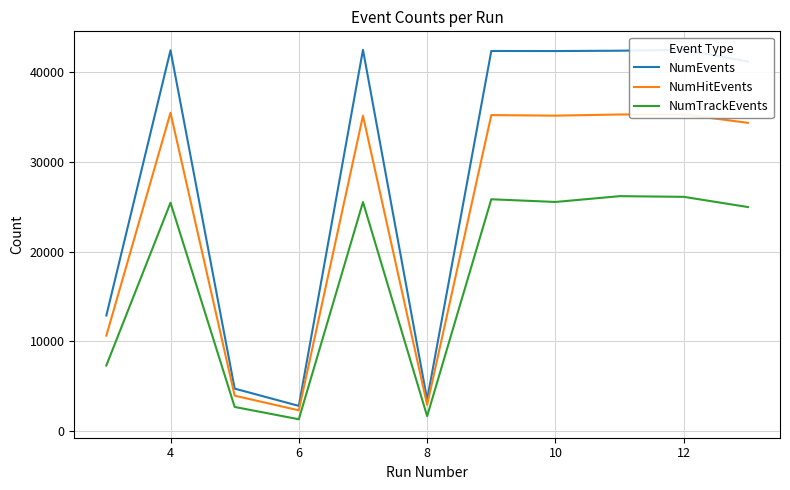

In NumEvents, how many points are higher than both neighbors (excluding endpoints)?

4